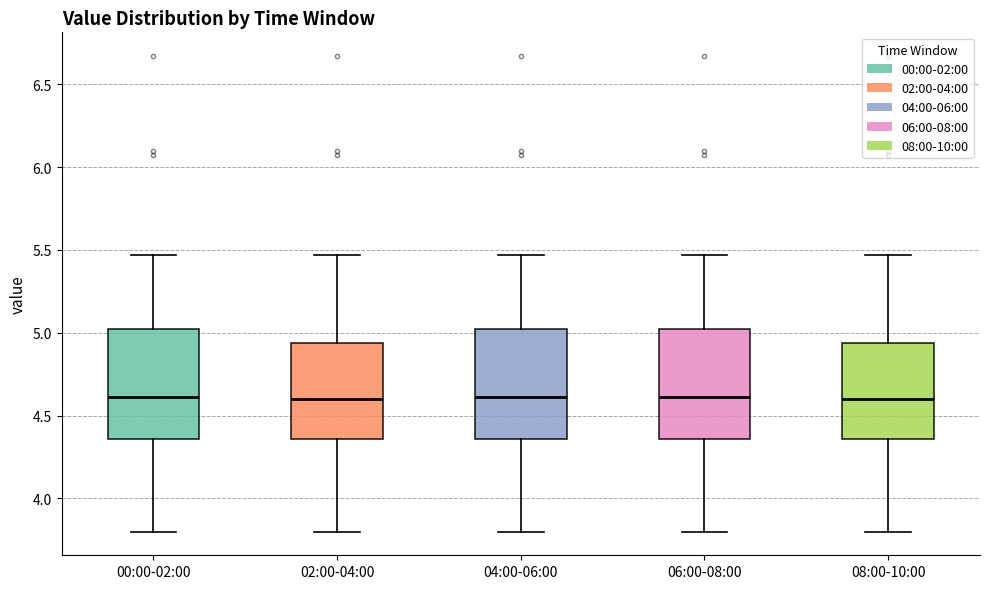

Where does the upper whisker of the box for 04:00-06:00 end on the y-axis? The values are not printed on the chart, so give them approximately, as read against the axis.

5.45